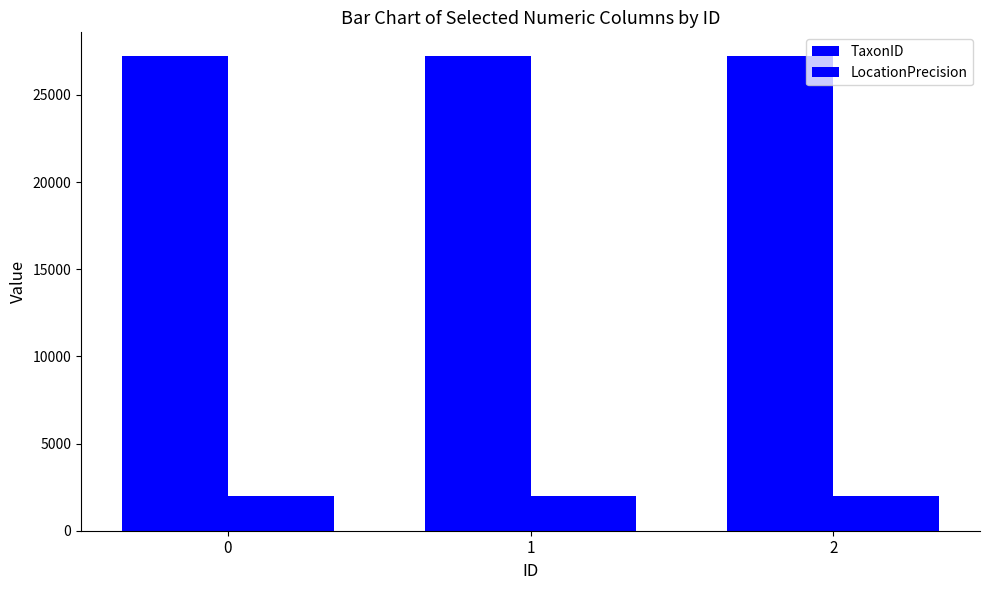

How many groups of bars are there?

3